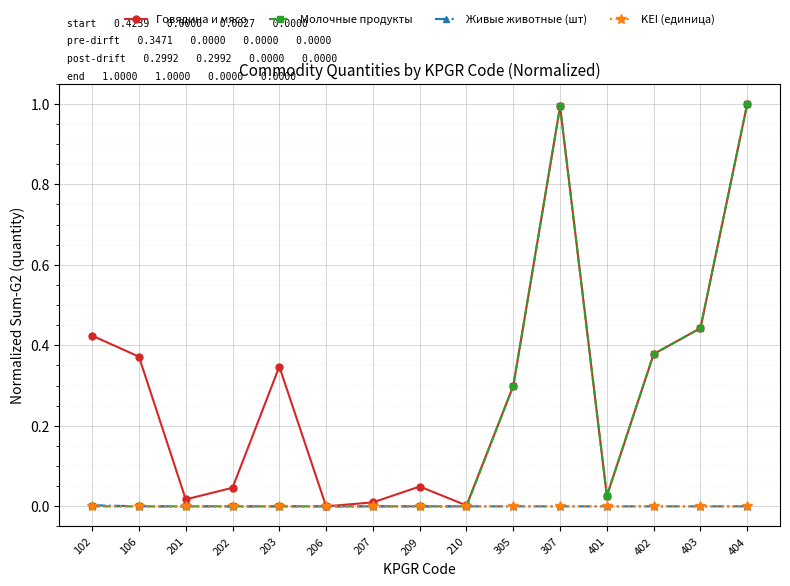

Which series has the largest total across all categories?

Говядина и мясо